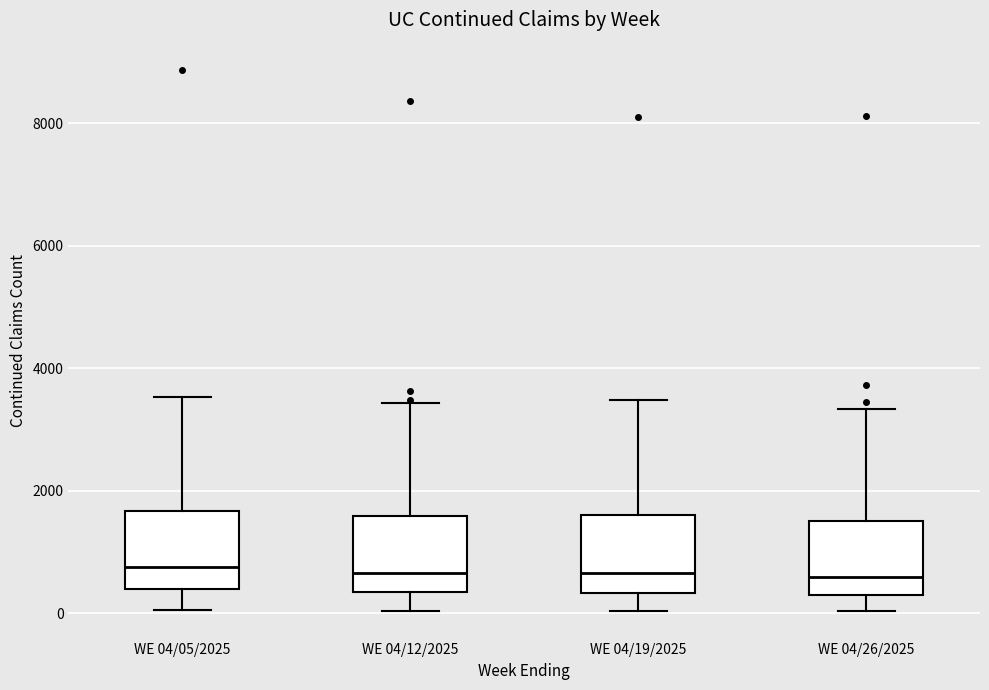

Where does the lower whisker of the box for WE 04/05/2025 end on the y-axis? The values are not printed on the chart, so give them approximately, as read against the axis.

0